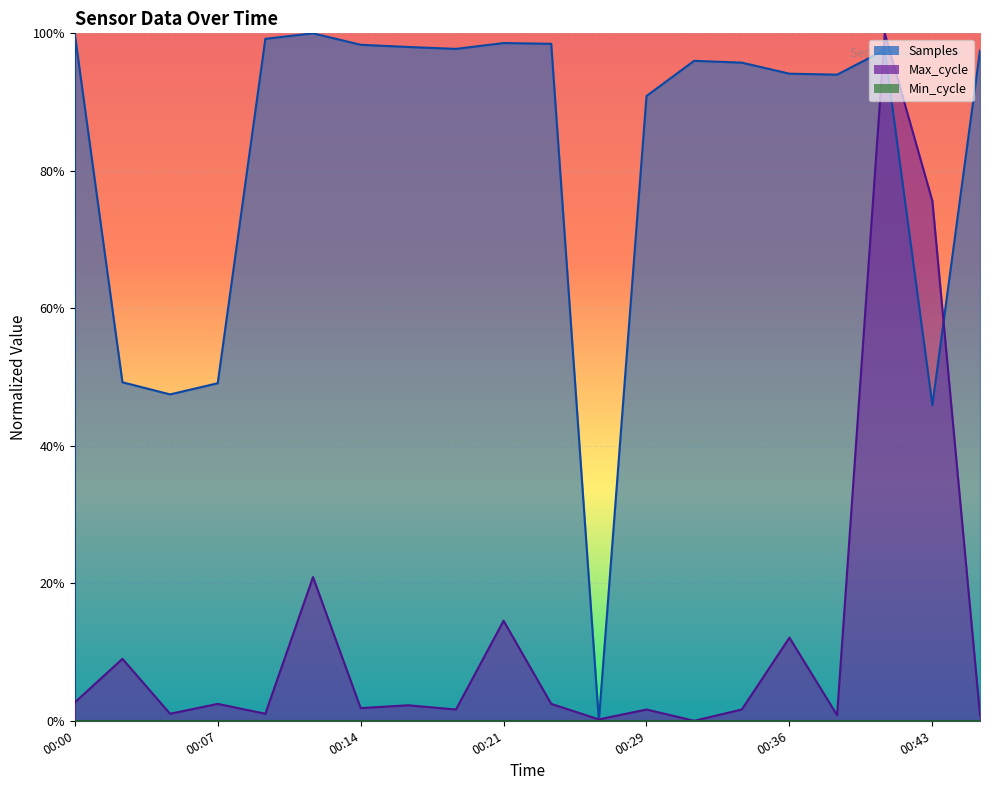

Is it true that Max_cycle equals 0.0 at 00:07?

False